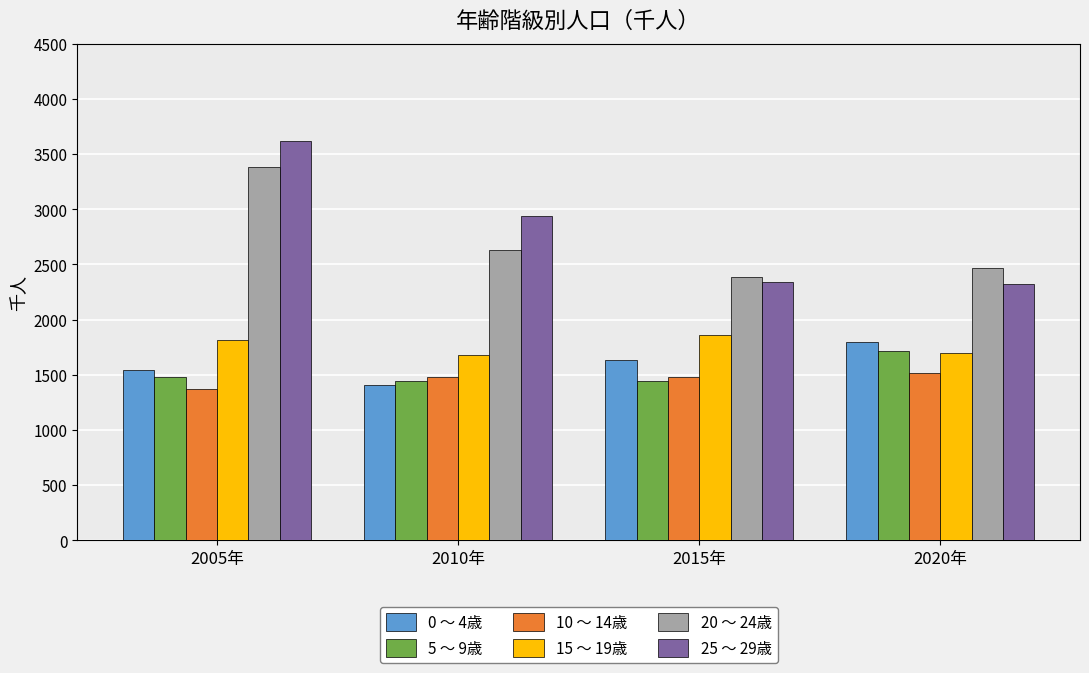

At which category is the sum across all series the highest?

2005年